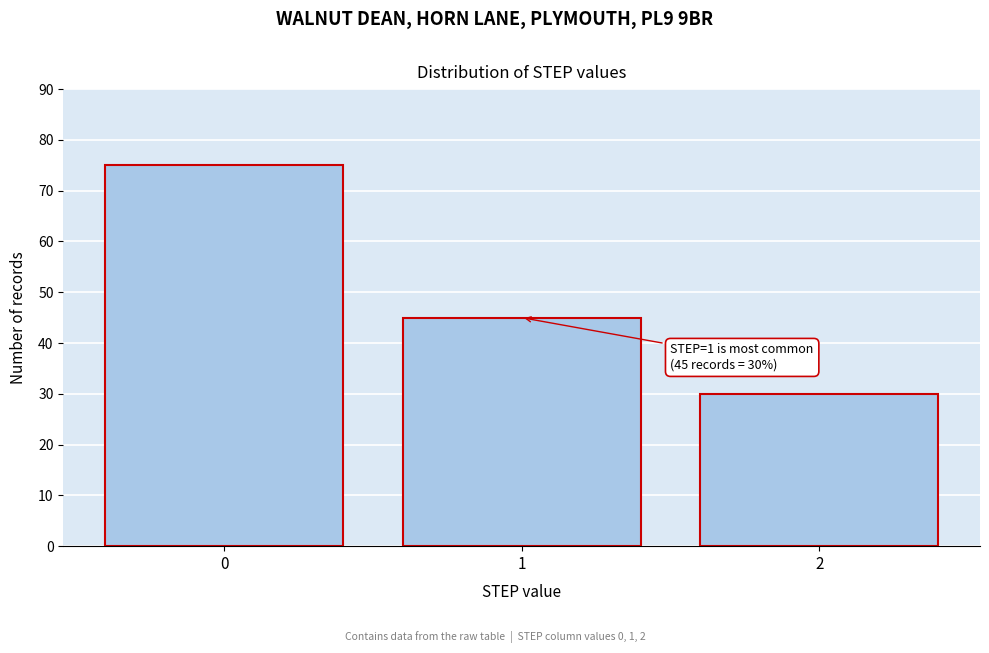

Reading left to right, extract all data points from this chart.

75	45	30